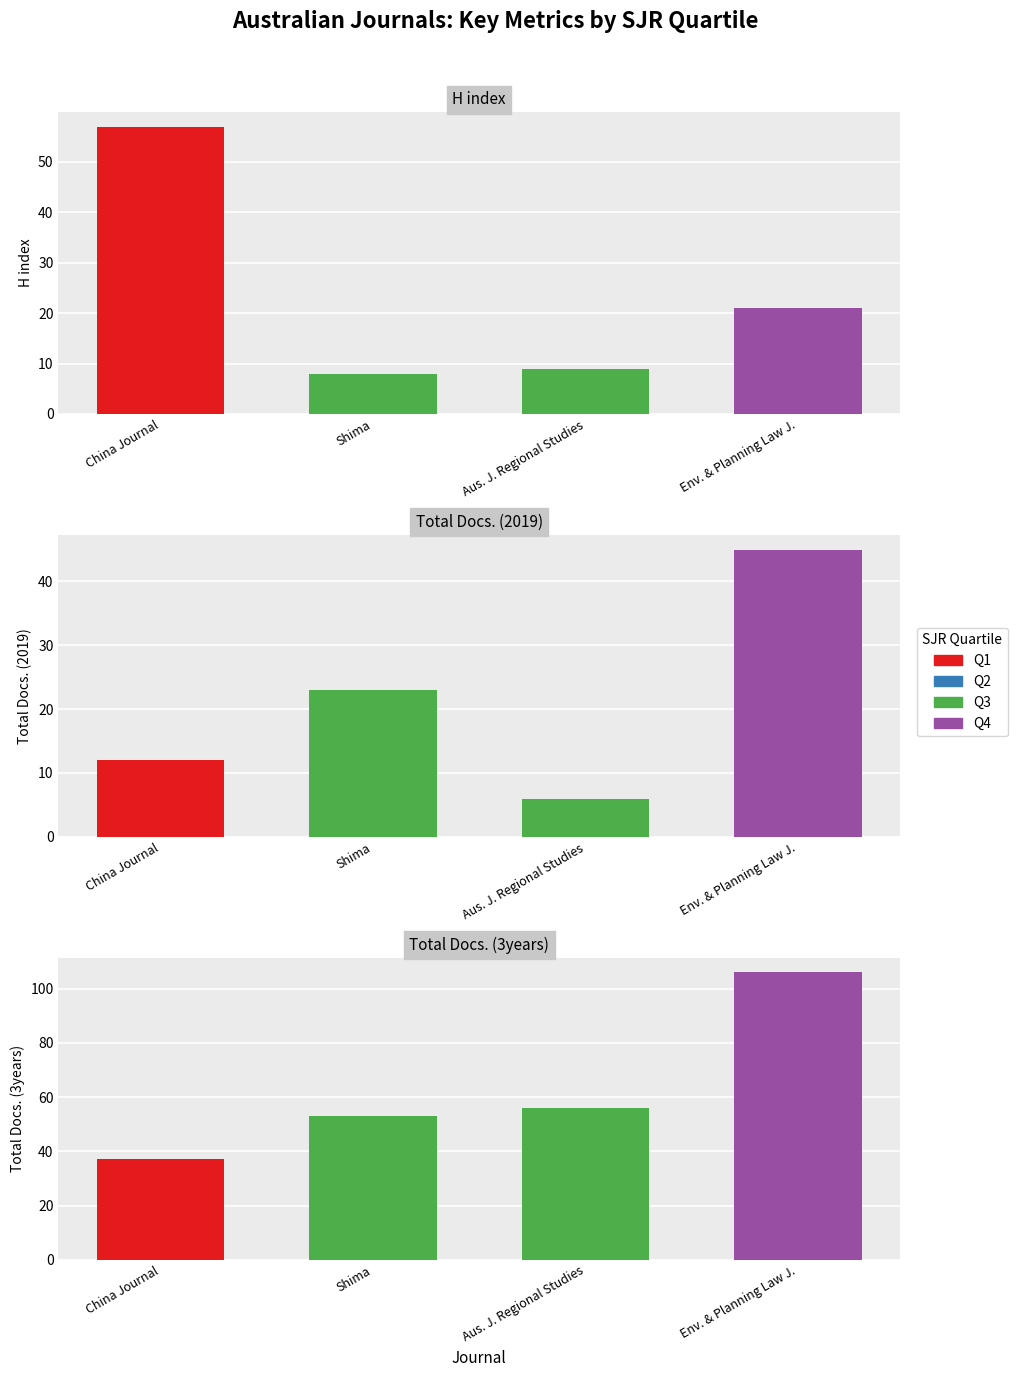

Is it true that H index equals 21 at Env. & Planning Law J.?

True